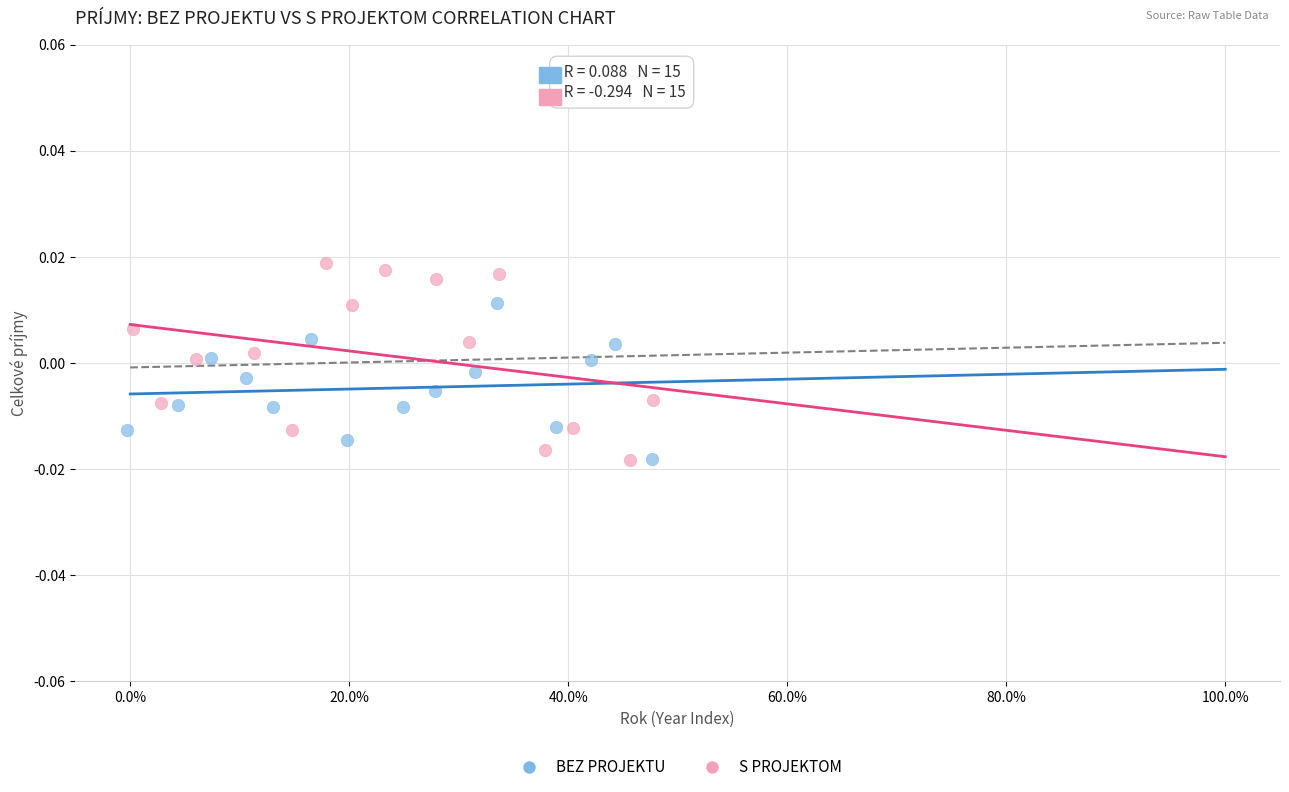

Which series has the widest spread of Y values?

S PROJEKTOM